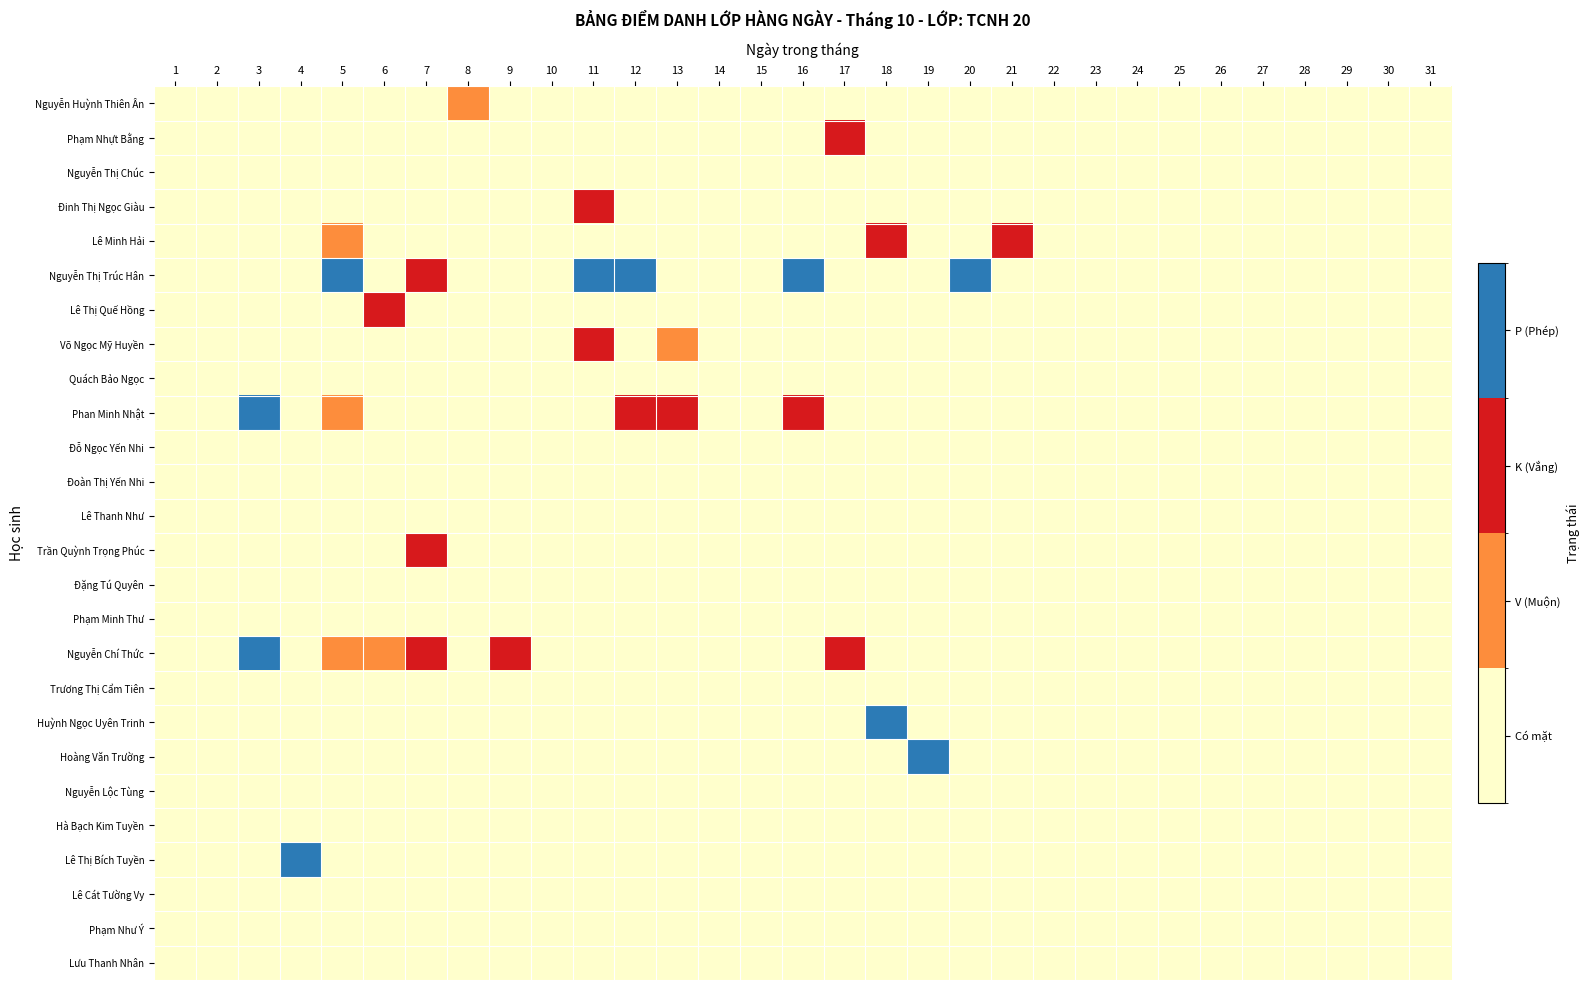

Reading right to left, list all the values displayed in this chart.

Nguyễn Huỳnh Thiên Ân: 31=0	30=0	29=0	28=0	27=0	26=0	25=0	24=0	23=0	22=0	21=0	20=0	19=0	18=0	17=0	16=0	15=0	14=0	13=0	12=0	11=0	10=0	9=0	8=1	7=0	6=0	5=0	4=0	3=0	2=0	1=0
Phạm Nhựt Bằng: 31=0	30=0	29=0	28=0	27=0	26=0	25=0	24=0	23=0	22=0	21=0	20=0	19=0	18=0	17=2	16=0	15=0	14=0	13=0	12=0	11=0	10=0	9=0	8=0	7=0	6=0	5=0	4=0	3=0	2=0	1=0
Nguyễn Thị Chúc: 31=0	30=0	29=0	28=0	27=0	26=0	25=0	24=0	23=0	22=0	21=0	20=0	19=0	18=0	17=0	16=0	15=0	14=0	13=0	12=0	11=0	10=0	9=0	8=0	7=0	6=0	5=0	4=0	3=0	2=0	1=0
Đinh Thị Ngọc Giàu: 31=0	30=0	29=0	28=0	27=0	26=0	25=0	24=0	23=0	22=0	21=0	20=0	19=0	18=0	17=0	16=0	15=0	14=0	13=0	12=0	11=2	10=0	9=0	8=0	7=0	6=0	5=0	4=0	3=0	2=0	1=0
Lê Minh Hải: 31=0	30=0	29=0	28=0	27=0	26=0	25=0	24=0	23=0	22=0	21=2	20=0	19=0	18=2	17=0	16=0	15=0	14=0	13=0	12=0	11=0	10=0	9=0	8=0	7=0	6=0	5=1	4=0	3=0	2=0	1=0
Nguyễn Thị Trúc Hân: 31=0	30=0	29=0	28=0	27=0	26=0	25=0	24=0	23=0	22=0	21=0	20=3	19=0	18=0	17=0	16=3	15=0	14=0	13=0	12=3	11=3	10=0	9=0	8=0	7=2	6=0	5=3	4=0	3=0	2=0	1=0
Lê Thị Quế Hồng: 31=0	30=0	29=0	28=0	27=0	26=0	25=0	24=0	23=0	22=0	21=0	20=0	19=0	18=0	17=0	16=0	15=0	14=0	13=0	12=0	11=0	10=0	9=0	8=0	7=0	6=2	5=0	4=0	3=0	2=0	1=0
Võ Ngọc Mỹ Huyền: 31=0	30=0	29=0	28=0	27=0	26=0	25=0	24=0	23=0	22=0	21=0	20=0	19=0	18=0	17=0	16=0	15=0	14=0	13=1	12=0	11=2	10=0	9=0	8=0	7=0	6=0	5=0	4=0	3=0	2=0	1=0
Quách Bảo Ngọc: 31=0	30=0	29=0	28=0	27=0	26=0	25=0	24=0	23=0	22=0	21=0	20=0	19=0	18=0	17=0	16=0	15=0	14=0	13=0	12=0	11=0	10=0	9=0	8=0	7=0	6=0	5=0	4=0	3=0	2=0	1=0
Phan Minh Nhật: 31=0	30=0	29=0	28=0	27=0	26=0	25=0	24=0	23=0	22=0	21=0	20=0	19=0	18=0	17=0	16=2	15=0	14=0	13=2	12=2	11=0	10=0	9=0	8=0	7=0	6=0	5=1	4=0	3=3	2=0	1=0
Đỗ Ngọc Yến Nhi: 31=0	30=0	29=0	28=0	27=0	26=0	25=0	24=0	23=0	22=0	21=0	20=0	19=0	18=0	17=0	16=0	15=0	14=0	13=0	12=0	11=0	10=0	9=0	8=0	7=0	6=0	5=0	4=0	3=0	2=0	1=0
Đoàn Thị Yến Nhi: 31=0	30=0	29=0	28=0	27=0	26=0	25=0	24=0	23=0	22=0	21=0	20=0	19=0	18=0	17=0	16=0	15=0	14=0	13=0	12=0	11=0	10=0	9=0	8=0	7=0	6=0	5=0	4=0	3=0	2=0	1=0
Lê Thanh Như: 31=0	30=0	29=0	28=0	27=0	26=0	25=0	24=0	23=0	22=0	21=0	20=0	19=0	18=0	17=0	16=0	15=0	14=0	13=0	12=0	11=0	10=0	9=0	8=0	7=0	6=0	5=0	4=0	3=0	2=0	1=0
Trần Quỳnh Trọng Phúc: 31=0	30=0	29=0	28=0	27=0	26=0	25=0	24=0	23=0	22=0	21=0	20=0	19=0	18=0	17=0	16=0	15=0	14=0	13=0	12=0	11=0	10=0	9=0	8=0	7=2	6=0	5=0	4=0	3=0	2=0	1=0
Đặng Tú Quyên: 31=0	30=0	29=0	28=0	27=0	26=0	25=0	24=0	23=0	22=0	21=0	20=0	19=0	18=0	17=0	16=0	15=0	14=0	13=0	12=0	11=0	10=0	9=0	8=0	7=0	6=0	5=0	4=0	3=0	2=0	1=0
Phạm Minh Thư: 31=0	30=0	29=0	28=0	27=0	26=0	25=0	24=0	23=0	22=0	21=0	20=0	19=0	18=0	17=0	16=0	15=0	14=0	13=0	12=0	11=0	10=0	9=0	8=0	7=0	6=0	5=0	4=0	3=0	2=0	1=0
Nguyễn Chí Thức: 31=0	30=0	29=0	28=0	27=0	26=0	25=0	24=0	23=0	22=0	21=0	20=0	19=0	18=0	17=2	16=0	15=0	14=0	13=0	12=0	11=0	10=0	9=2	8=0	7=2	6=1	5=1	4=0	3=3	2=0	1=0
Trương Thị Cẩm Tiên: 31=0	30=0	29=0	28=0	27=0	26=0	25=0	24=0	23=0	22=0	21=0	20=0	19=0	18=0	17=0	16=0	15=0	14=0	13=0	12=0	11=0	10=0	9=0	8=0	7=0	6=0	5=0	4=0	3=0	2=0	1=0
Huỳnh Ngọc Uyên Trinh: 31=0	30=0	29=0	28=0	27=0	26=0	25=0	24=0	23=0	22=0	21=0	20=0	19=0	18=3	17=0	16=0	15=0	14=0	13=0	12=0	11=0	10=0	9=0	8=0	7=0	6=0	5=0	4=0	3=0	2=0	1=0
Hoàng Văn Trường: 31=0	30=0	29=0	28=0	27=0	26=0	25=0	24=0	23=0	22=0	21=0	20=0	19=3	18=0	17=0	16=0	15=0	14=0	13=0	12=0	11=0	10=0	9=0	8=0	7=0	6=0	5=0	4=0	3=0	2=0	1=0
Nguyễn Lộc Tùng: 31=0	30=0	29=0	28=0	27=0	26=0	25=0	24=0	23=0	22=0	21=0	20=0	19=0	18=0	17=0	16=0	15=0	14=0	13=0	12=0	11=0	10=0	9=0	8=0	7=0	6=0	5=0	4=0	3=0	2=0	1=0
Hà Bạch Kim Tuyền: 31=0	30=0	29=0	28=0	27=0	26=0	25=0	24=0	23=0	22=0	21=0	20=0	19=0	18=0	17=0	16=0	15=0	14=0	13=0	12=0	11=0	10=0	9=0	8=0	7=0	6=0	5=0	4=0	3=0	2=0	1=0
Lê Thị Bích Tuyền: 31=0	30=0	29=0	28=0	27=0	26=0	25=0	24=0	23=0	22=0	21=0	20=0	19=0	18=0	17=0	16=0	15=0	14=0	13=0	12=0	11=0	10=0	9=0	8=0	7=0	6=0	5=0	4=3	3=0	2=0	1=0
Lê Cát Tường Vy: 31=0	30=0	29=0	28=0	27=0	26=0	25=0	24=0	23=0	22=0	21=0	20=0	19=0	18=0	17=0	16=0	15=0	14=0	13=0	12=0	11=0	10=0	9=0	8=0	7=0	6=0	5=0	4=0	3=0	2=0	1=0
Phạm Như Ý: 31=0	30=0	29=0	28=0	27=0	26=0	25=0	24=0	23=0	22=0	21=0	20=0	19=0	18=0	17=0	16=0	15=0	14=0	13=0	12=0	11=0	10=0	9=0	8=0	7=0	6=0	5=0	4=0	3=0	2=0	1=0
Lưu Thanh Nhân: 31=0	30=0	29=0	28=0	27=0	26=0	25=0	24=0	23=0	22=0	21=0	20=0	19=0	18=0	17=0	16=0	15=0	14=0	13=0	12=0	11=0	10=0	9=0	8=0	7=0	6=0	5=0	4=0	3=0	2=0	1=0